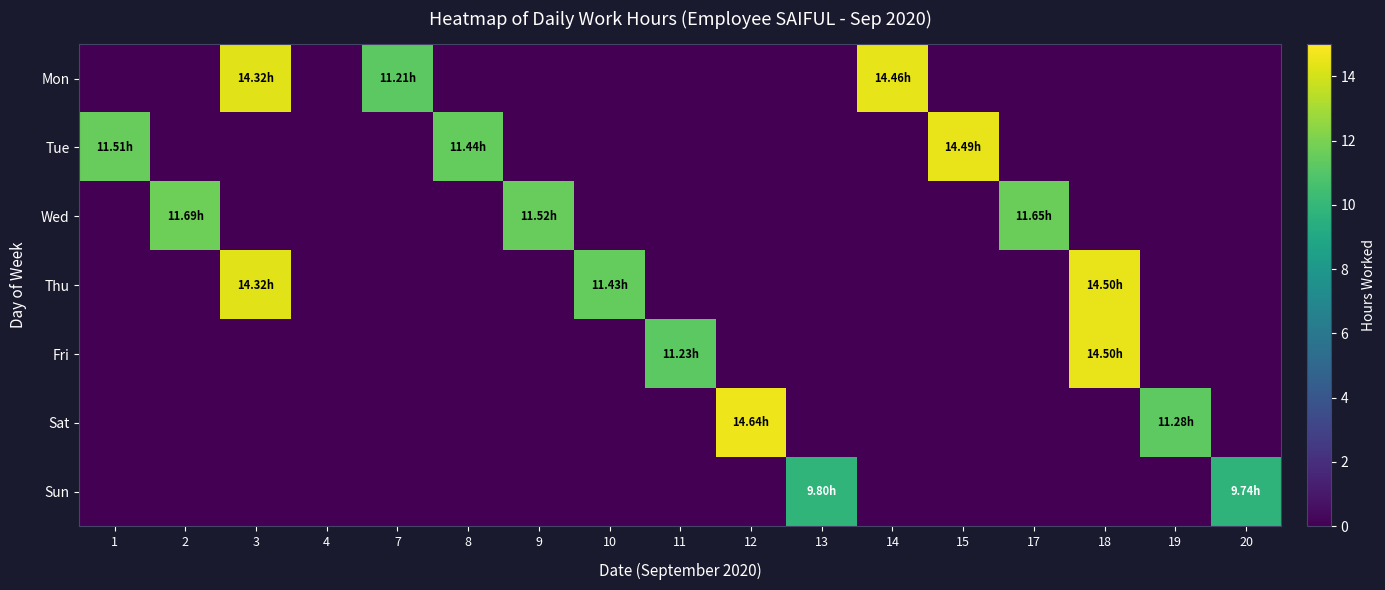

Reading right to left, extract all data points from this chart.

Mon: 20=0.0	19=0.0	18=0.0	17=0.0	15=0.0	14=14.5	13=0.0	12=0.0	11=0.0	10=0.0	9=0.0	8=0.0	7=11.2	4=0.0	3=14.3	2=0.0	1=0.0
Tue: 20=0.0	19=0.0	18=0.0	17=0.0	15=14.5	14=0.0	13=0.0	12=0.0	11=0.0	10=0.0	9=0.0	8=11.4	7=0.0	4=0.0	3=0.0	2=0.0	1=11.5
Wed: 20=0.0	19=0.0	18=0.0	17=11.7	15=0.0	14=0.0	13=0.0	12=0.0	11=0.0	10=0.0	9=11.5	8=0.0	7=0.0	4=0.0	3=0.0	2=11.7	1=0.0
Thu: 20=0.0	19=0.0	18=14.5	17=0.0	15=0.0	14=0.0	13=0.0	12=0.0	11=0.0	10=11.4	9=0.0	8=0.0	7=0.0	4=0.0	3=14.3	2=0.0	1=0.0
Fri: 20=0.0	19=0.0	18=14.5	17=0.0	15=0.0	14=0.0	13=0.0	12=0.0	11=11.2	10=0.0	9=0.0	8=0.0	7=0.0	4=0.0	3=0.0	2=0.0	1=0.0
Sat: 20=0.0	19=11.3	18=0.0	17=0.0	15=0.0	14=0.0	13=0.0	12=14.6	11=0.0	10=0.0	9=0.0	8=0.0	7=0.0	4=0.0	3=0.0	2=0.0	1=0.0
Sun: 20=9.7	19=0.0	18=0.0	17=0.0	15=0.0	14=0.0	13=9.8	12=0.0	11=0.0	10=0.0	9=0.0	8=0.0	7=0.0	4=0.0	3=0.0	2=0.0	1=0.0